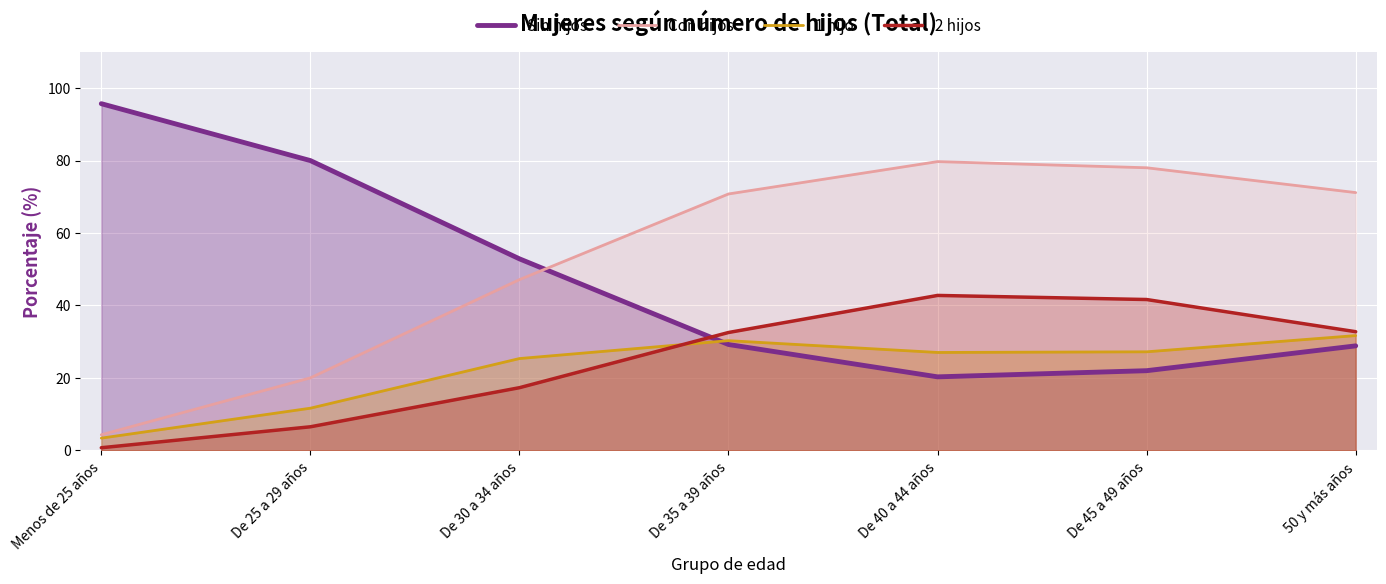

What is the total value across all series at De 25 a 29 años?

118.2